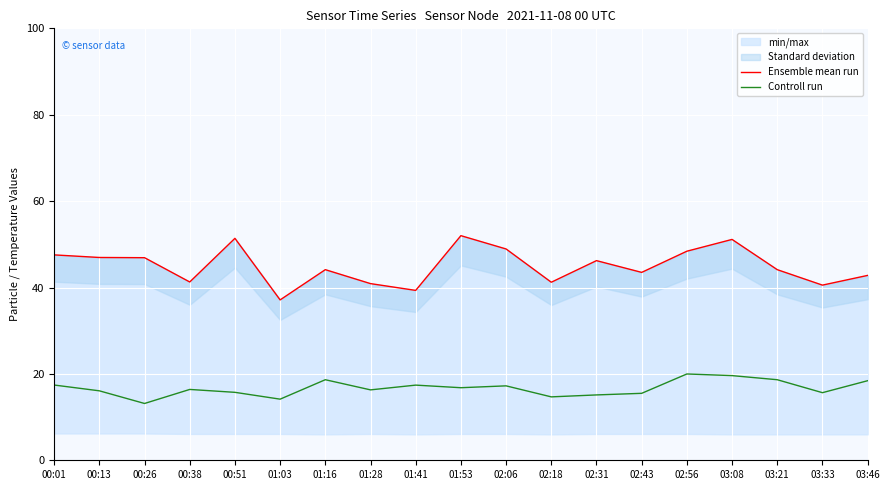

The value of Controll run at 00:51 is 15.7. True or false?

True